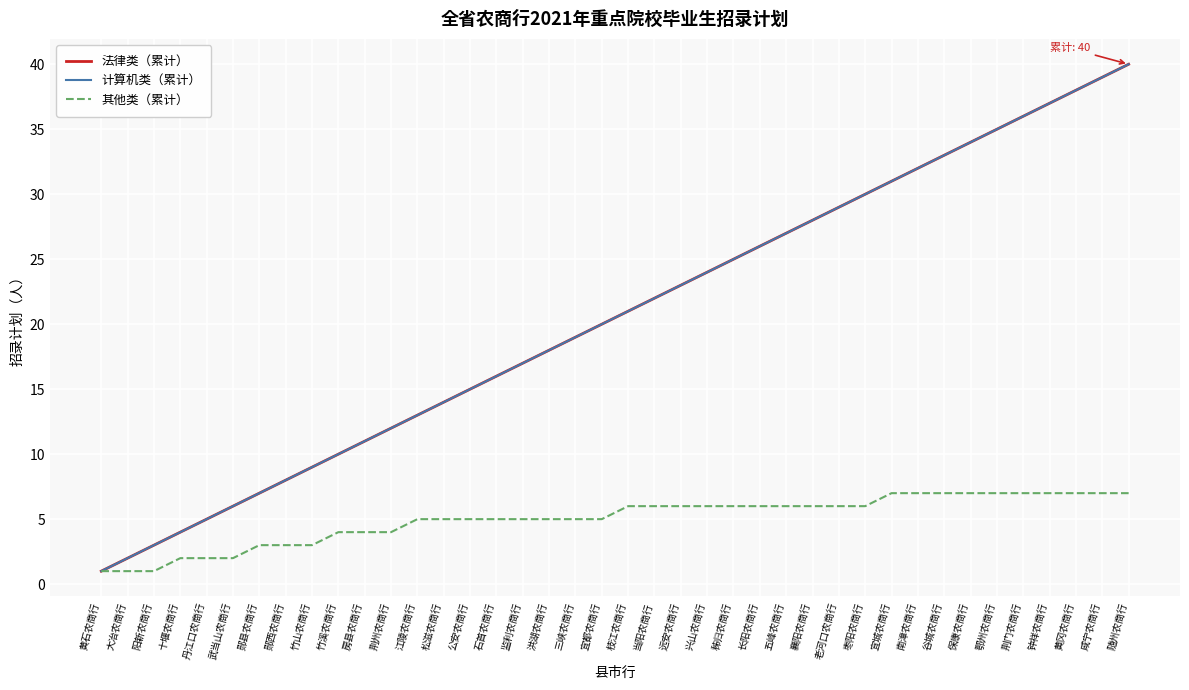

At which category is the sum across all series the highest?

随州农商行